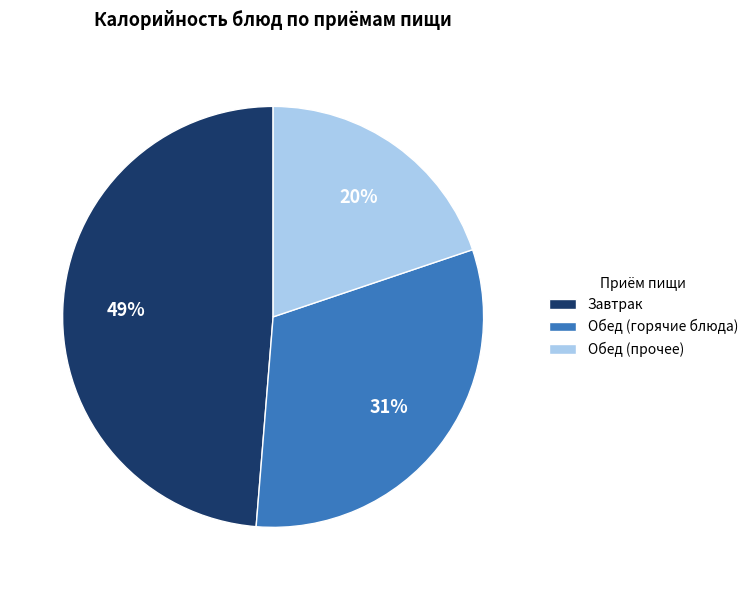

Rank the categories by value from lowest to highest.

Обед (прочее), Обед (горячие блюда), Завтрак